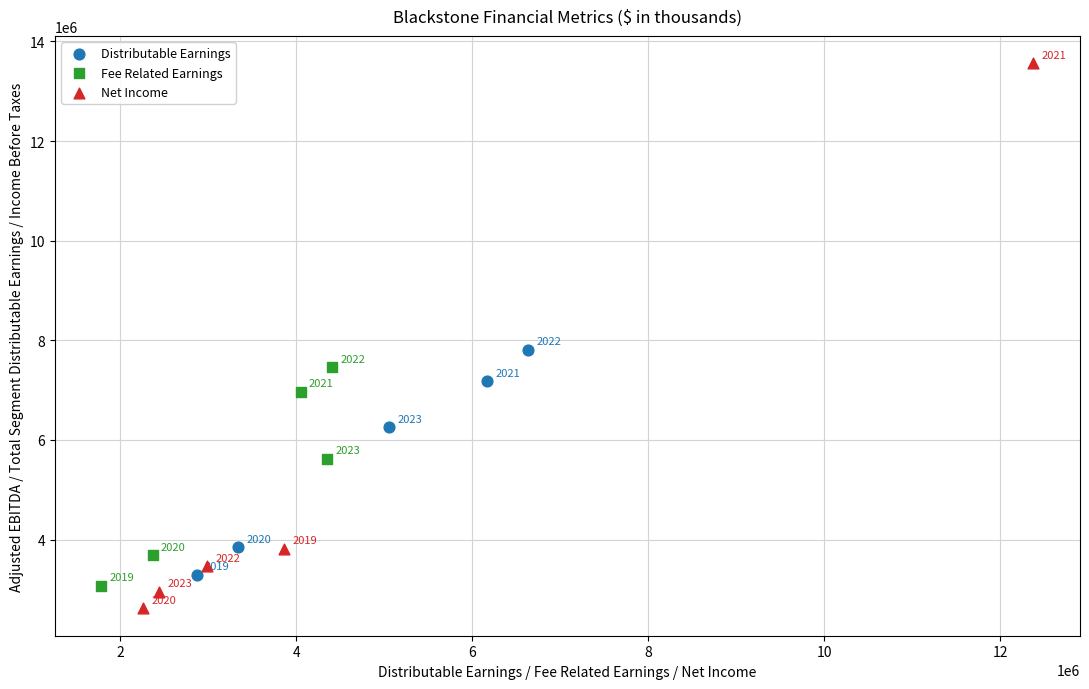

Which series has the widest spread of Y values?

Net Income